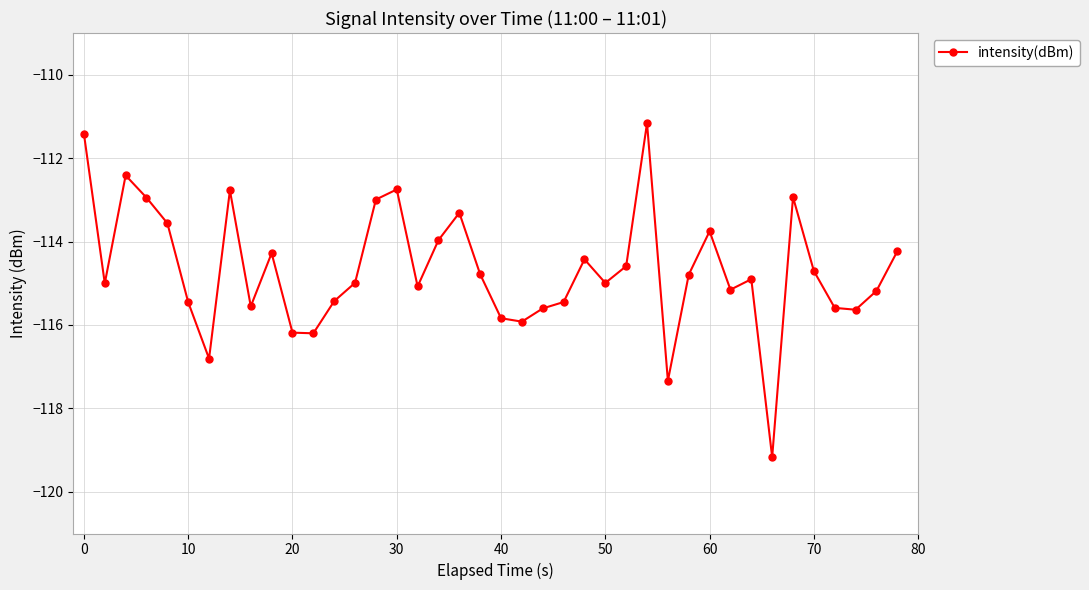

What is the maximum value shown in the chart?

-111.2